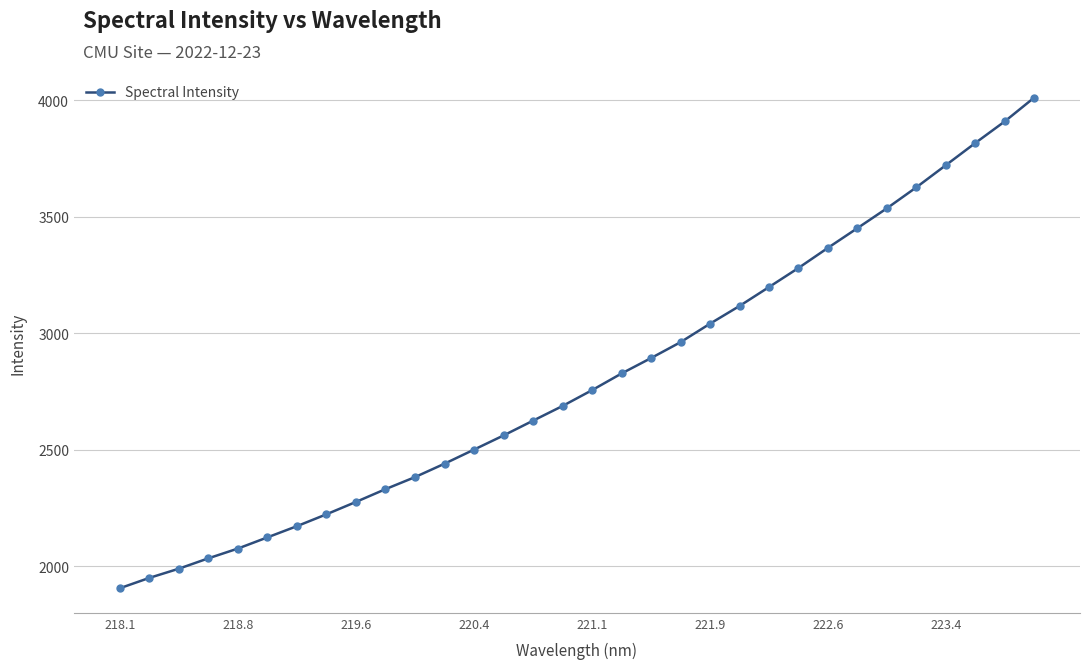

Reading left to right, list all the values displayed in this chart.

1904.4	1948.9	1988.4	2032.9	2074.9	2122.9	2171.1	2222.1	2275.2	2330.1	2381.8	2439.4	2499.9	2560.7	2624.2	2687.2	2755.2	2826.8	2893.0	2961.2	3040.7	3116.7	3198.0	3280.0	3366.5	3451.1	3536.4	3626.5	3721.6	3816.8	3909.6	4012.0